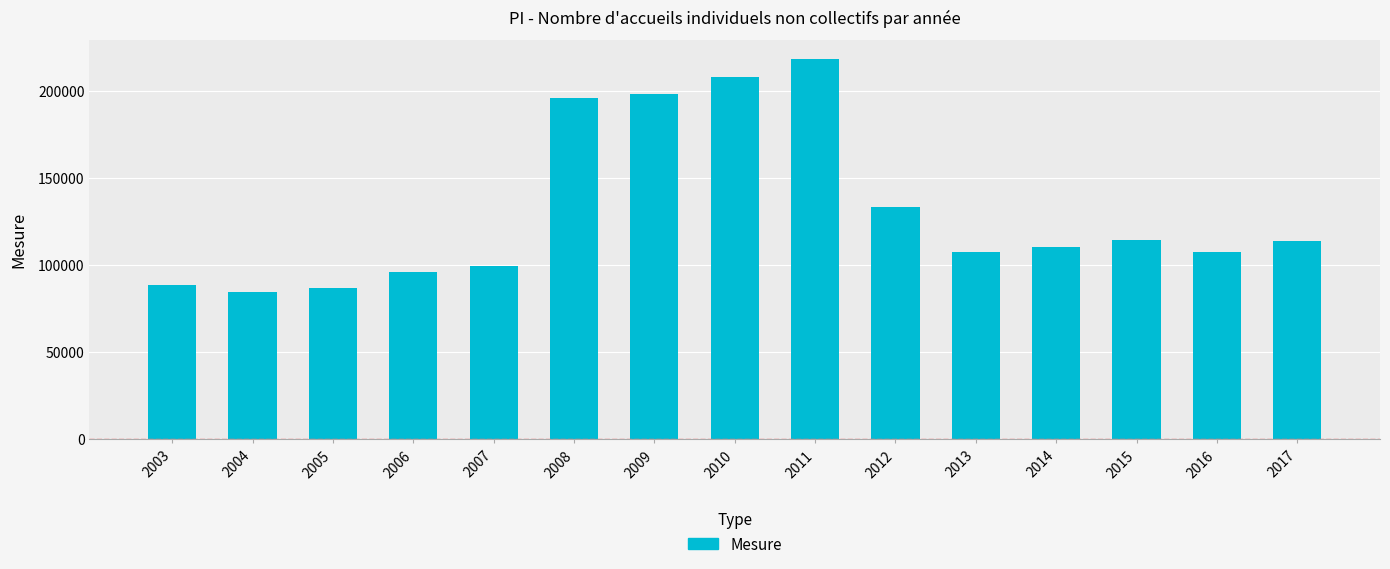

Are the bars grouped side by side (vs. stacked)?

No